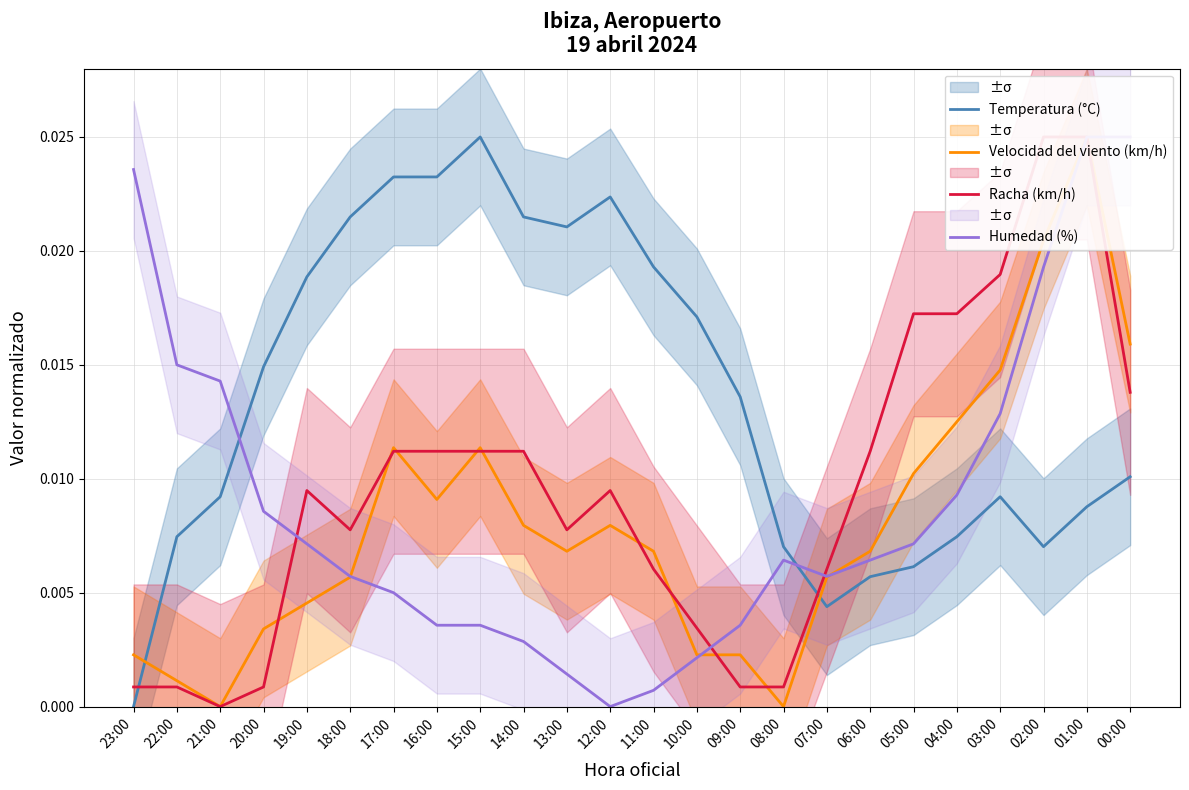

Which label corresponds to the largest value in the chart?

15:00